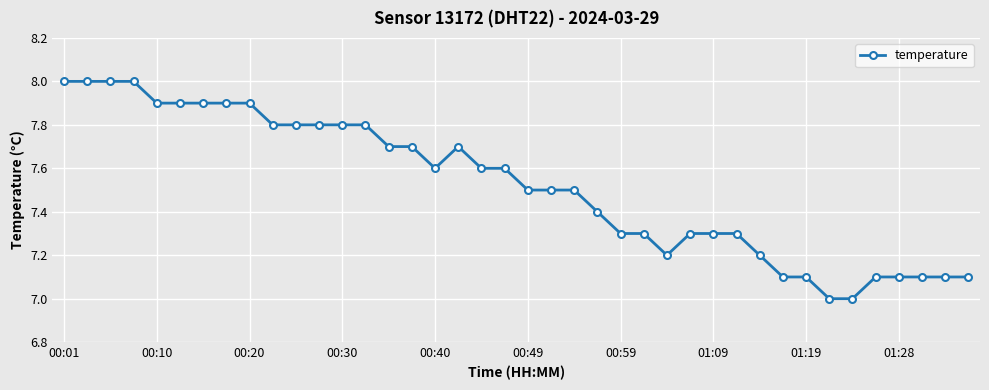

What is the minimum value shown in the chart?

7.0